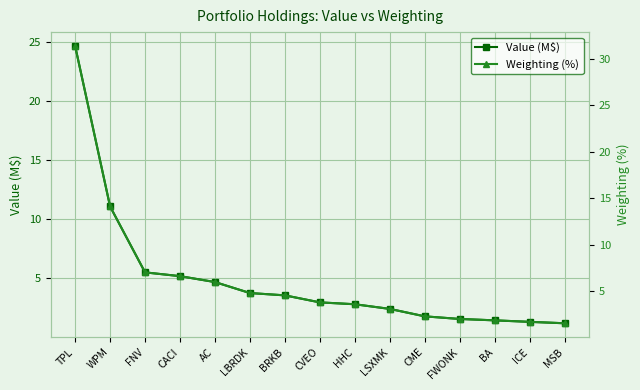

Which category has the lowest value in the Weighting (%) series?

MSB